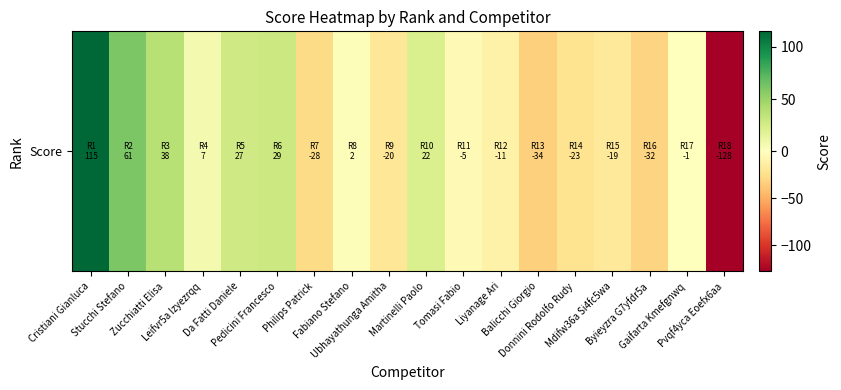

What is the sum of the values at Stucchi Stefano and Pvqf4yca Eoefx6aa?

-67